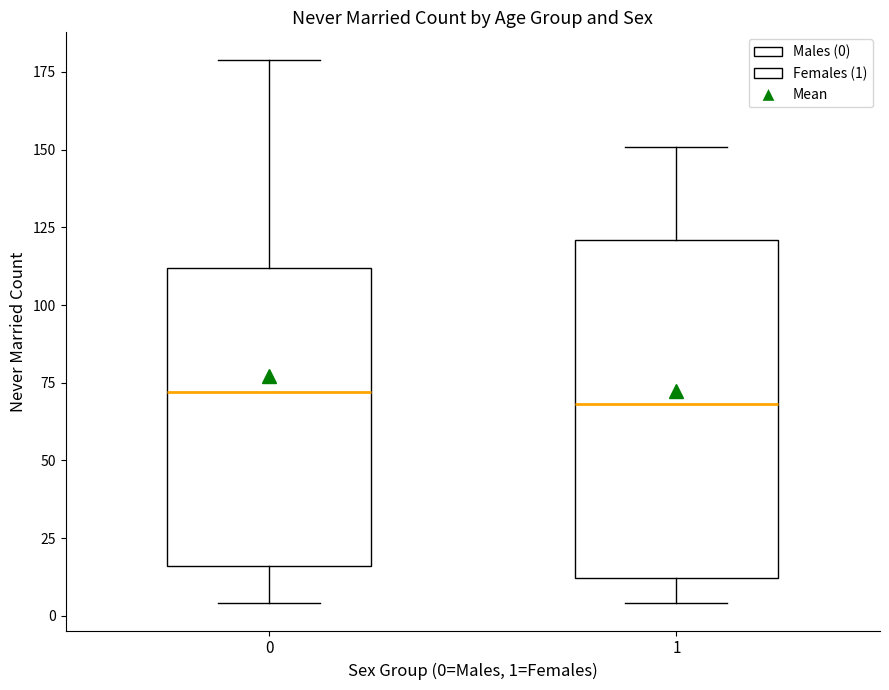

Comparing the boxes themselves (not the whiskers), which one is the tallest?

1